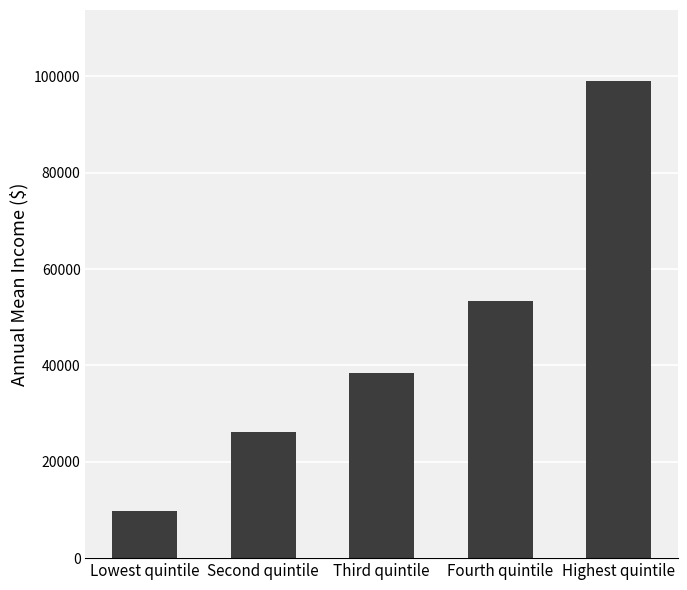

Which has a higher value, Lowest quintile or Second quintile?

Second quintile